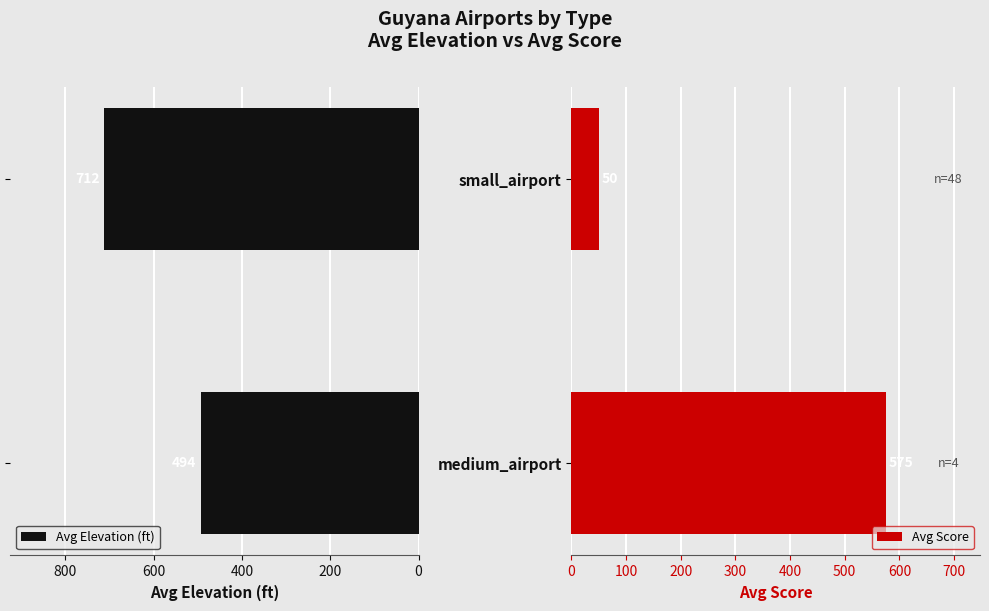

How many data points in Avg Score are less than 575?

1